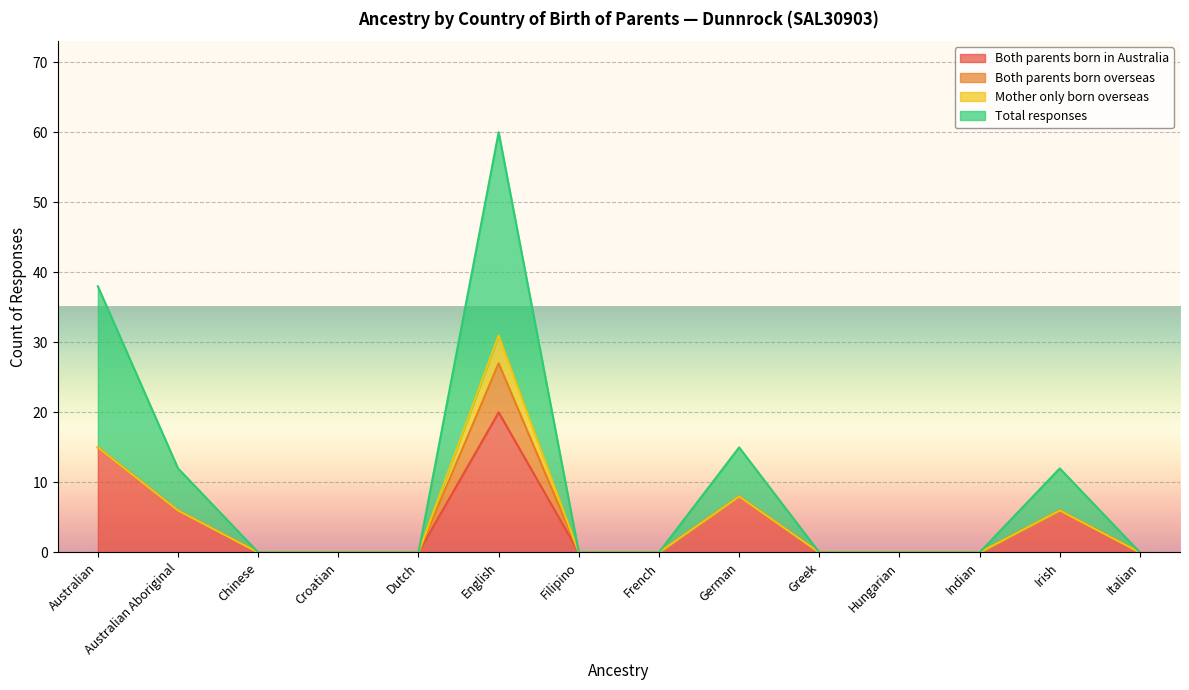

The value of Total responses at Australian is 63. True or false?

False